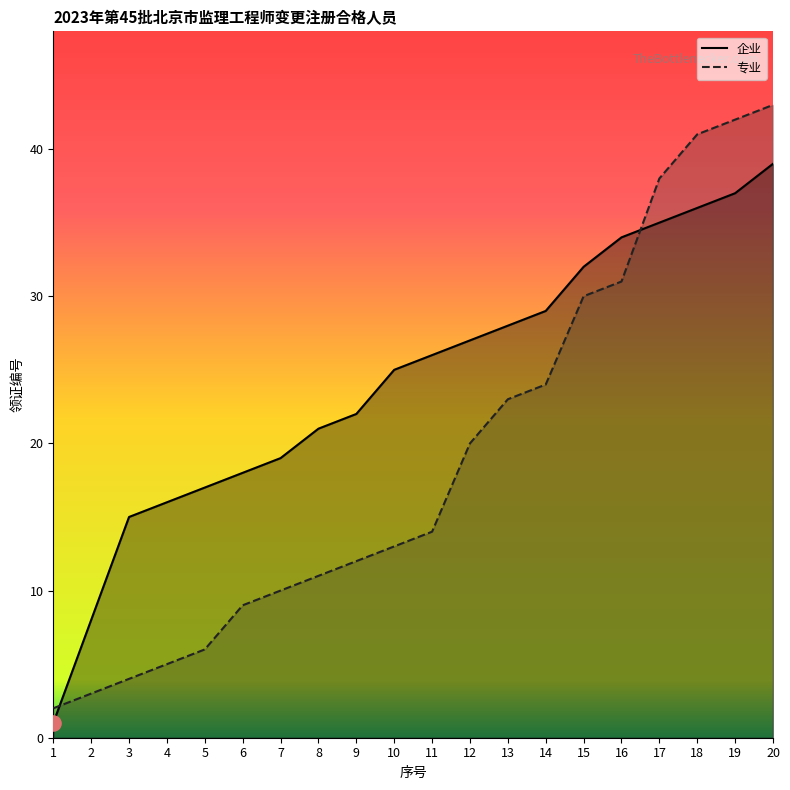

Which series has the largest Y range (max minus min)?

专业